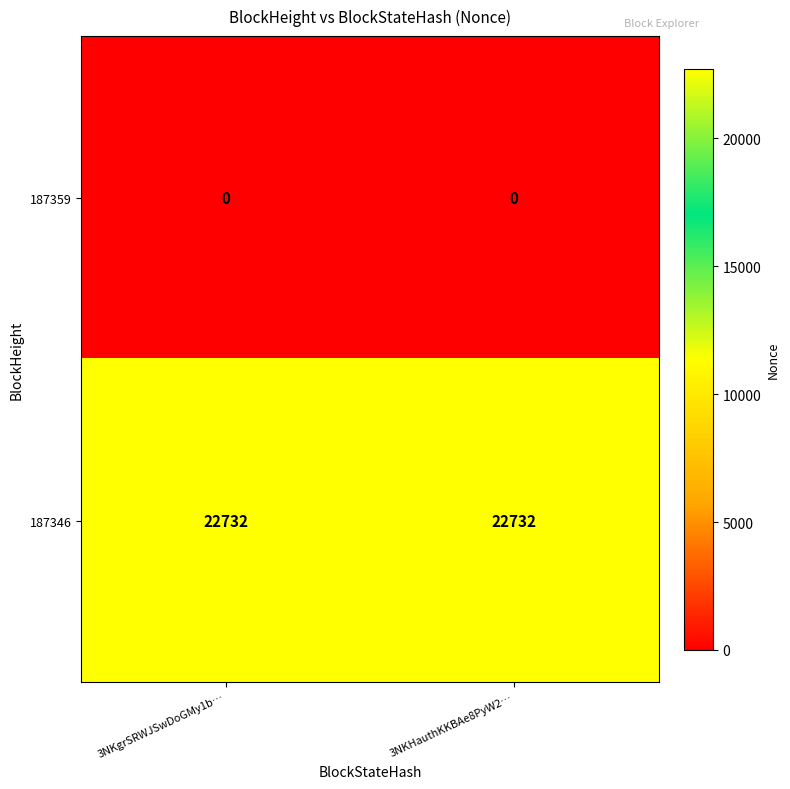

Rank the series by their average value, from highest to lowest.

187346, 187359